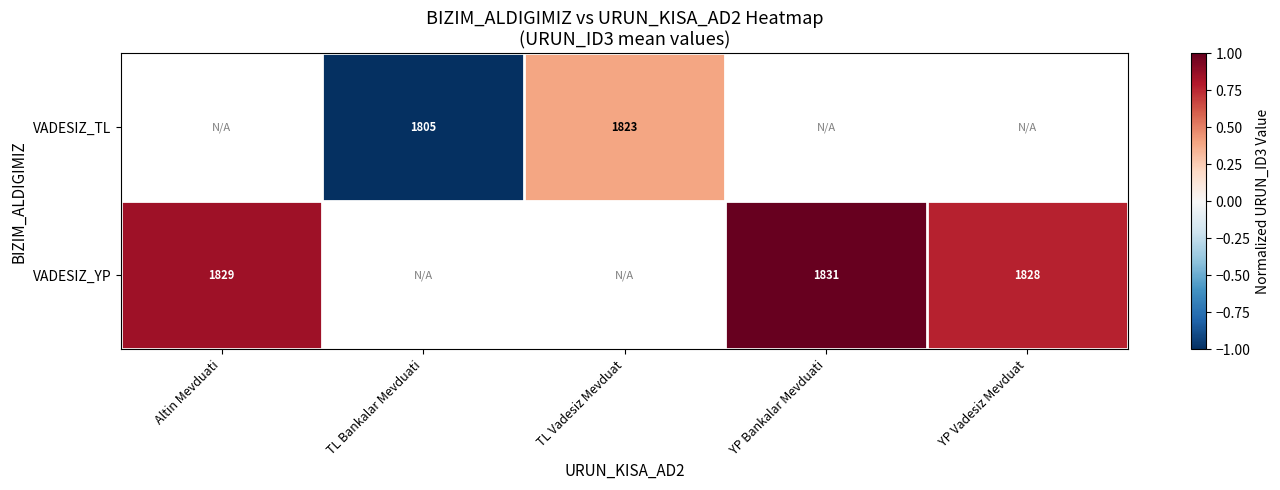

Which has a higher value, TL Vadesiz Mevduat or Altin Mevduati?

Altin Mevduati